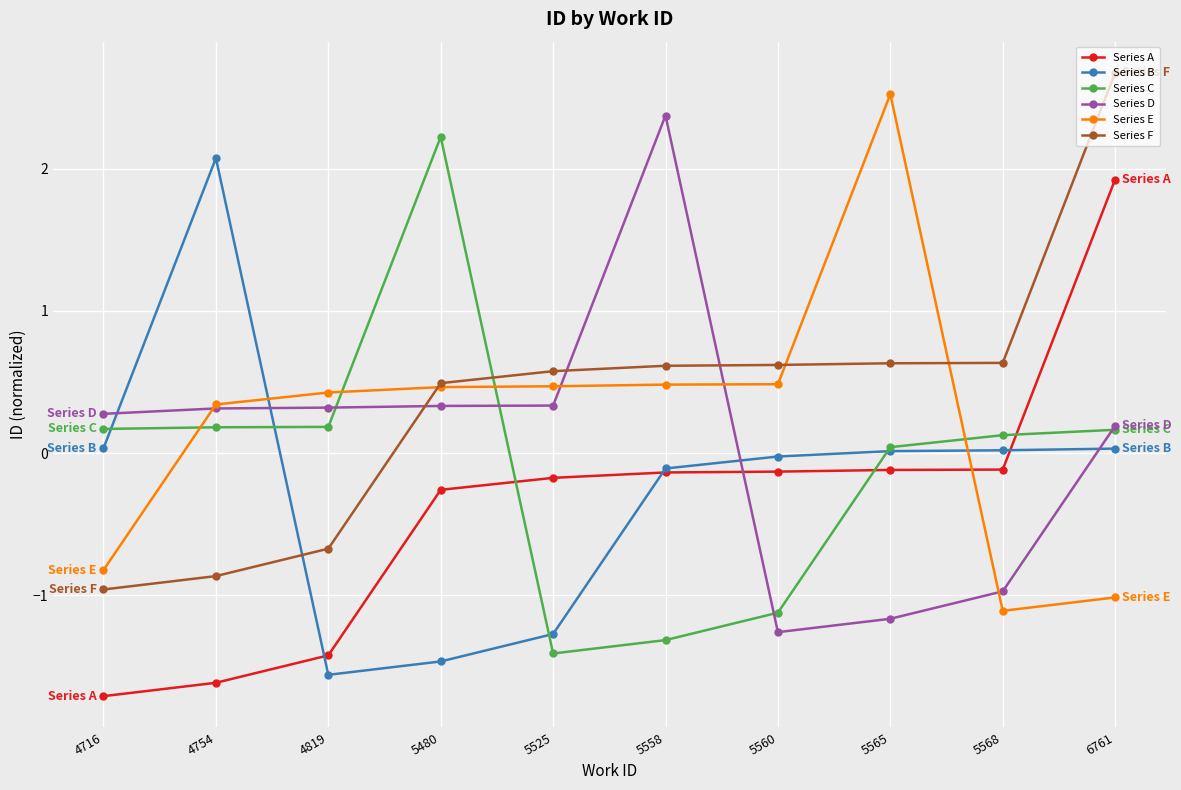

Which series ends up on top after the final intersection of Series D and Series A?

Series A